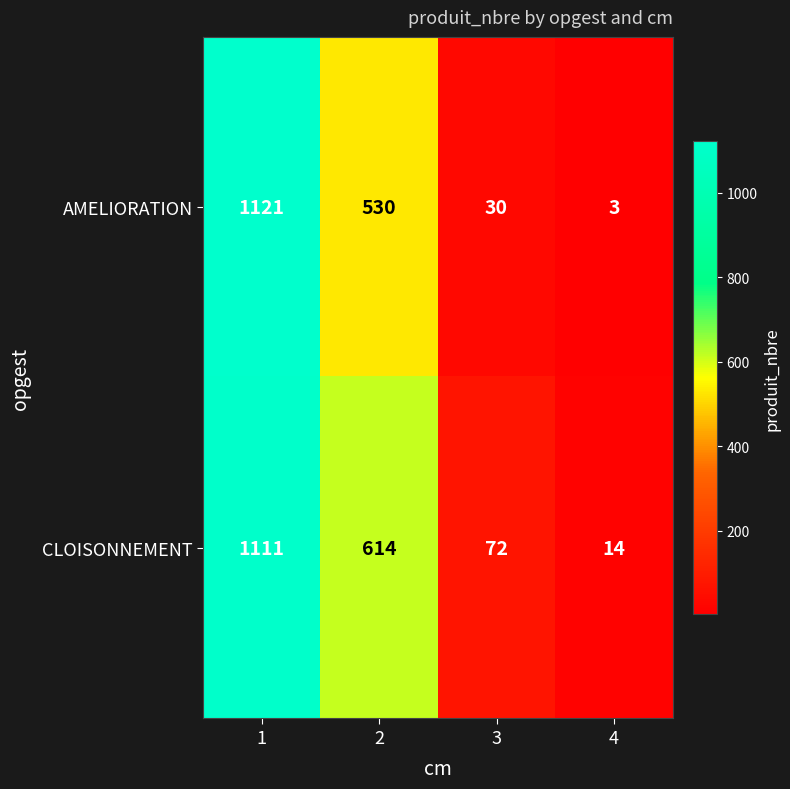

What is the total value across all series at 1?

2232